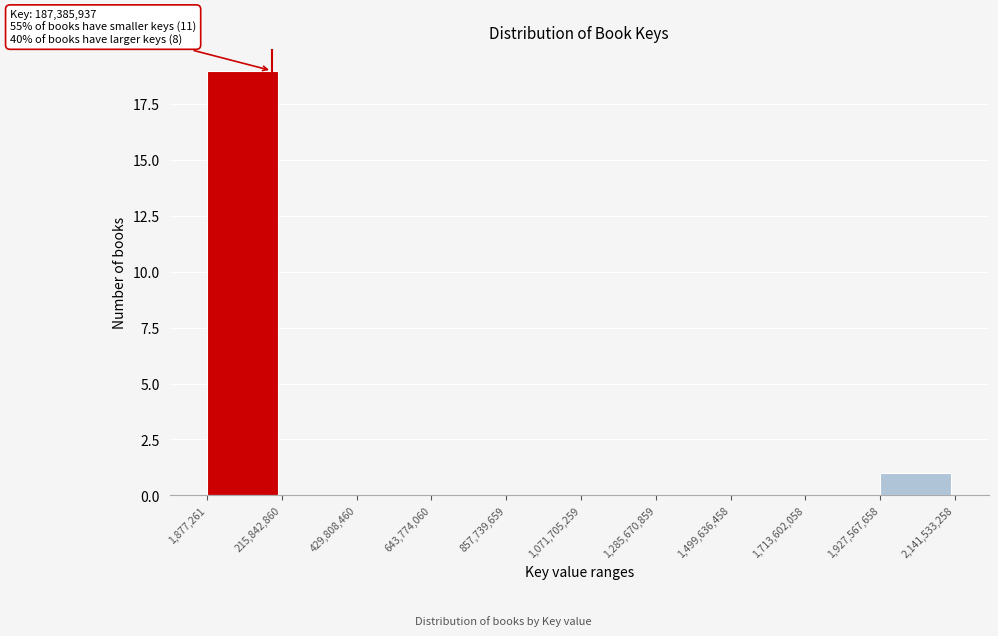

Which range on the x-axis has the tallest bar?

1,877,261 to 215,842,860